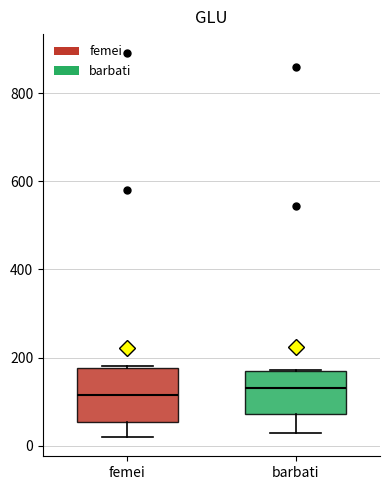

Which box is the tallest, from its lower edge to its upper edge?

femei